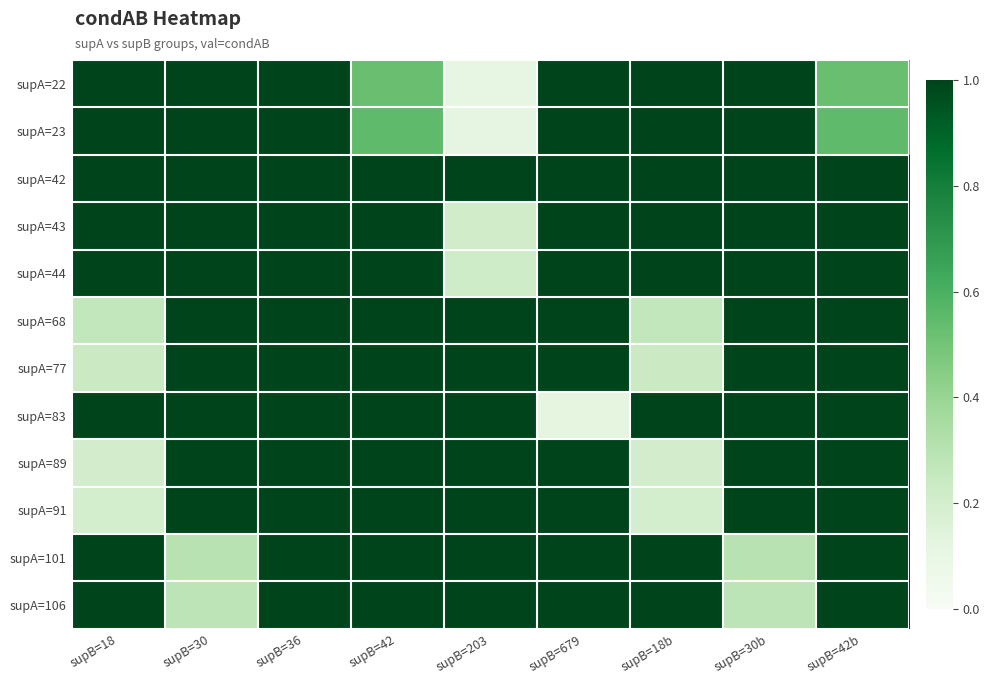

Reading right to left, transcribe all the data shown in this chart.

supA=22: supB=42b=0.5	supB=30b=1.0	supB=18b=1.0	supB=679=1.0	supB=203=0.1	supB=42=0.5	supB=36=1.0	supB=30=1.0	supB=18=1.0
supA=23: supB=42b=0.5	supB=30b=1.0	supB=18b=1.0	supB=679=1.0	supB=203=0.1	supB=42=0.5	supB=36=1.0	supB=30=1.0	supB=18=1.0
supA=42: supB=42b=1.0	supB=30b=1.0	supB=18b=1.0	supB=679=1.0	supB=203=1.0	supB=42=1.0	supB=36=1.0	supB=30=1.0	supB=18=1.0
supA=43: supB=42b=1.0	supB=30b=1.0	supB=18b=1.0	supB=679=1.0	supB=203=0.2	supB=42=1.0	supB=36=1.0	supB=30=1.0	supB=18=1.0
supA=44: supB=42b=1.0	supB=30b=1.0	supB=18b=1.0	supB=679=1.0	supB=203=0.2	supB=42=1.0	supB=36=1.0	supB=30=1.0	supB=18=1.0
supA=68: supB=42b=1.0	supB=30b=1.0	supB=18b=0.3	supB=679=1.0	supB=203=1.0	supB=42=1.0	supB=36=1.0	supB=30=1.0	supB=18=0.3
supA=77: supB=42b=1.0	supB=30b=1.0	supB=18b=0.2	supB=679=1.0	supB=203=1.0	supB=42=1.0	supB=36=1.0	supB=30=1.0	supB=18=0.2
supA=83: supB=42b=1.0	supB=30b=1.0	supB=18b=1.0	supB=679=0.1	supB=203=1.0	supB=42=1.0	supB=36=1.0	supB=30=1.0	supB=18=1.0
supA=89: supB=42b=1.0	supB=30b=1.0	supB=18b=0.2	supB=679=1.0	supB=203=1.0	supB=42=1.0	supB=36=1.0	supB=30=1.0	supB=18=0.2
supA=91: supB=42b=1.0	supB=30b=1.0	supB=18b=0.2	supB=679=1.0	supB=203=1.0	supB=42=1.0	supB=36=1.0	supB=30=1.0	supB=18=0.2
supA=101: supB=42b=1.0	supB=30b=0.3	supB=18b=1.0	supB=679=1.0	supB=203=1.0	supB=42=1.0	supB=36=1.0	supB=30=0.3	supB=18=1.0
supA=106: supB=42b=1.0	supB=30b=0.3	supB=18b=1.0	supB=679=1.0	supB=203=1.0	supB=42=1.0	supB=36=1.0	supB=30=0.3	supB=18=1.0